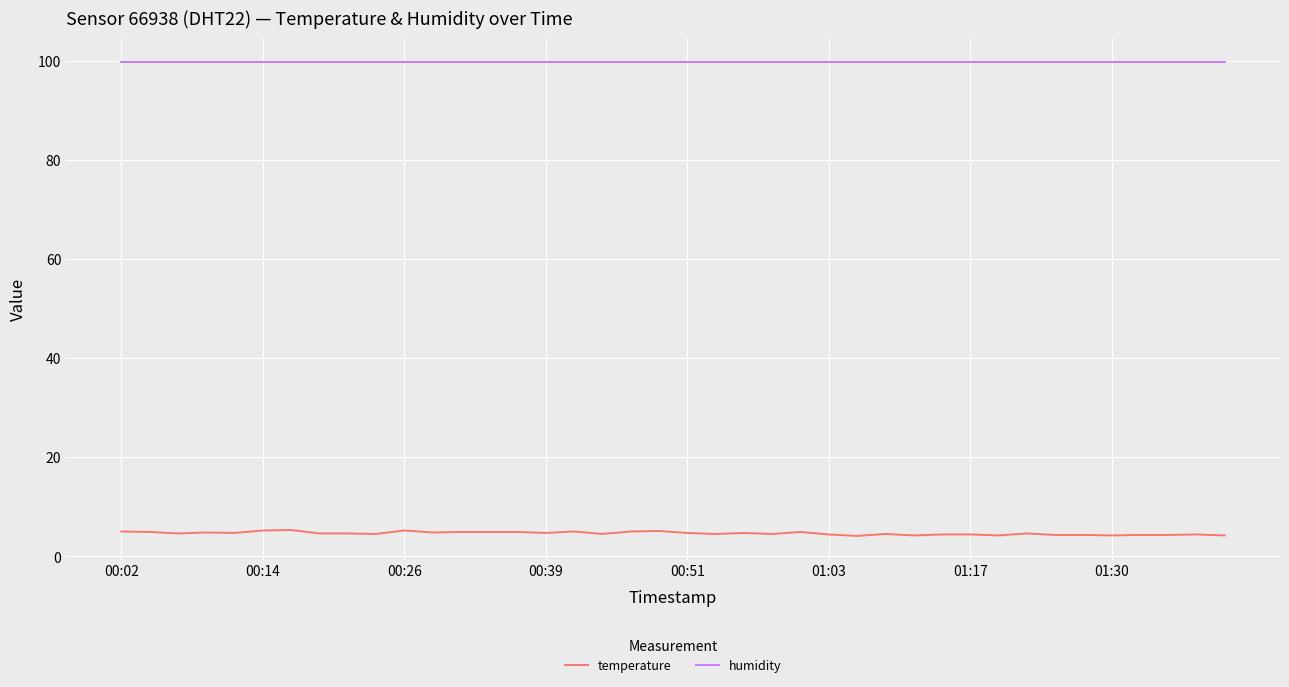

Rank the series by their average value, from lowest to highest.

temperature, humidity